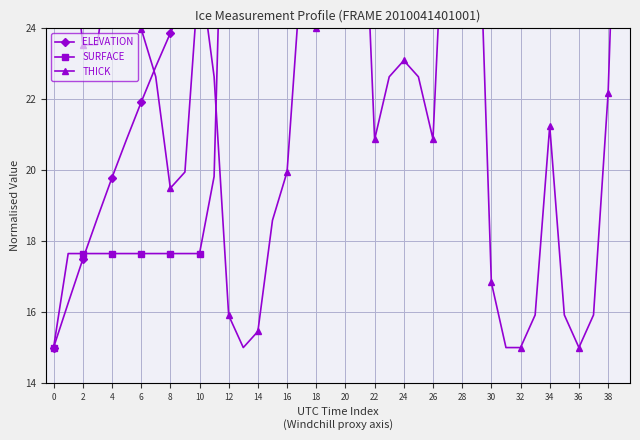

True or false: THICK has a value of 24.4 at 28.

False